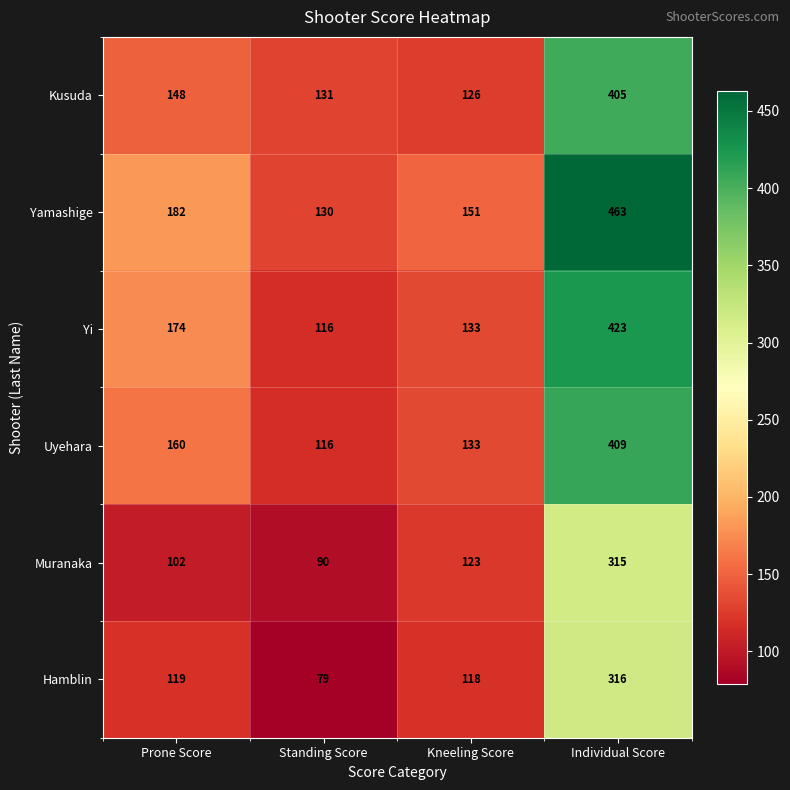

The Uyehara series shows 106 at Prone Score. True or false?

False